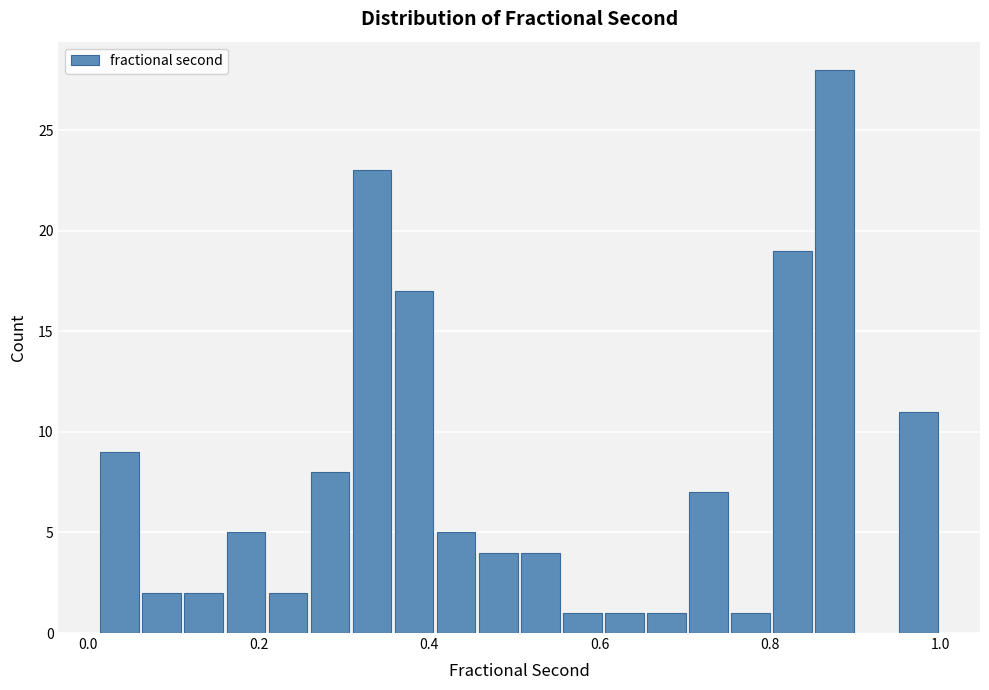

Around what value on the x-axis is the tallest bar? Give the approximate position of its centre, as read against the axis.

0.88